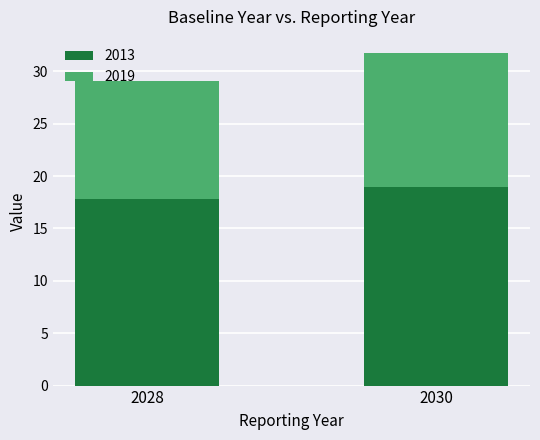

The 2013 series shows 19.0 at 2030. True or false?

True